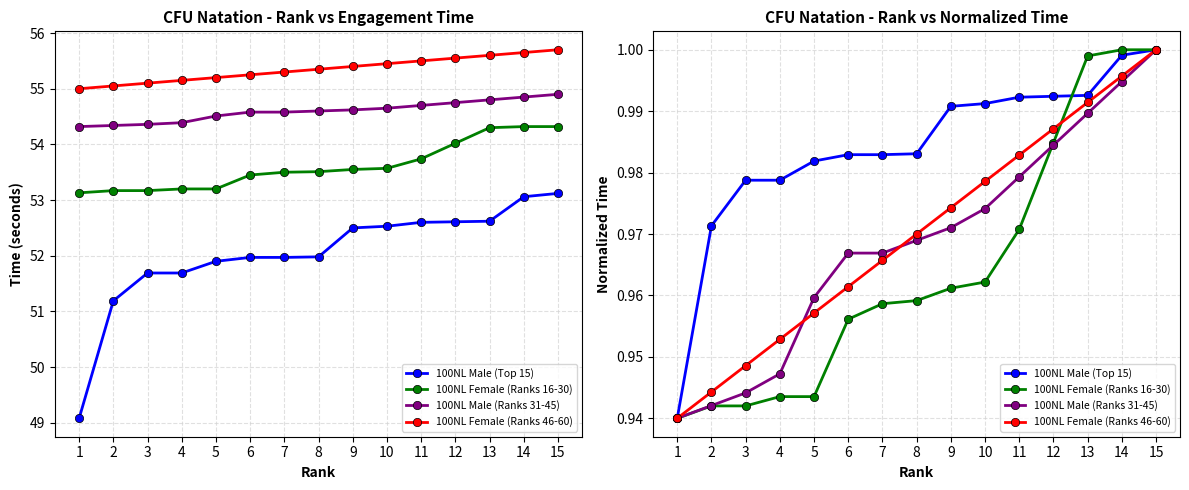

How many lines are shown in the chart?

4